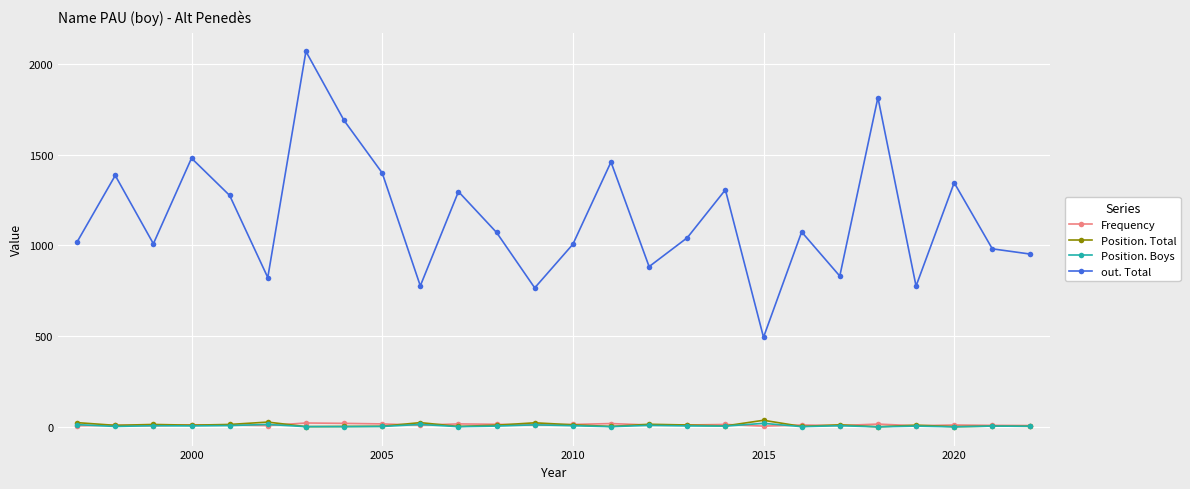

How many series are shown in this chart?

4